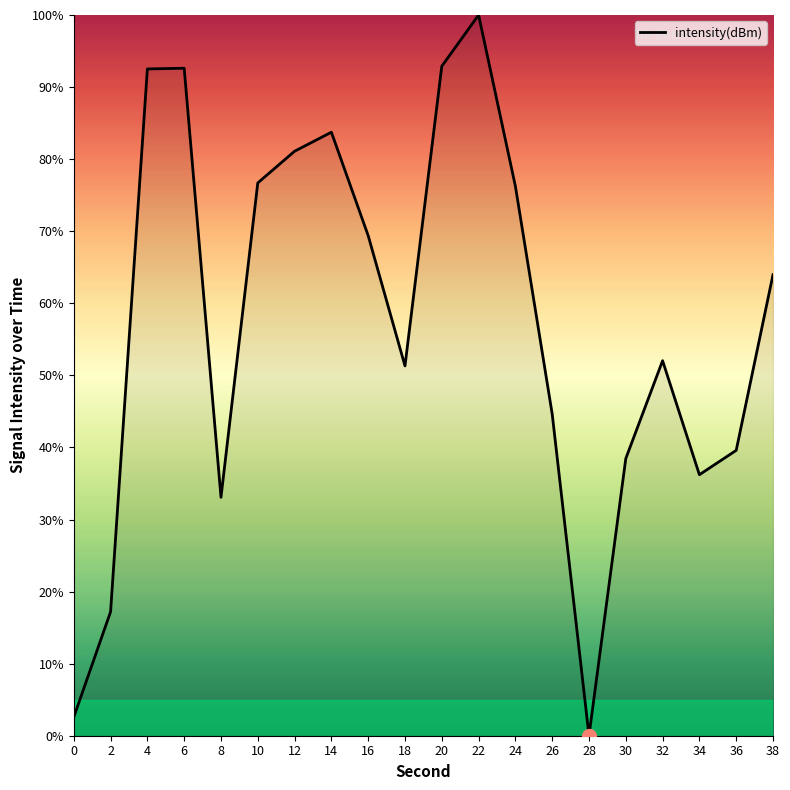

What is the difference between the maximum and minimum values?

100.0